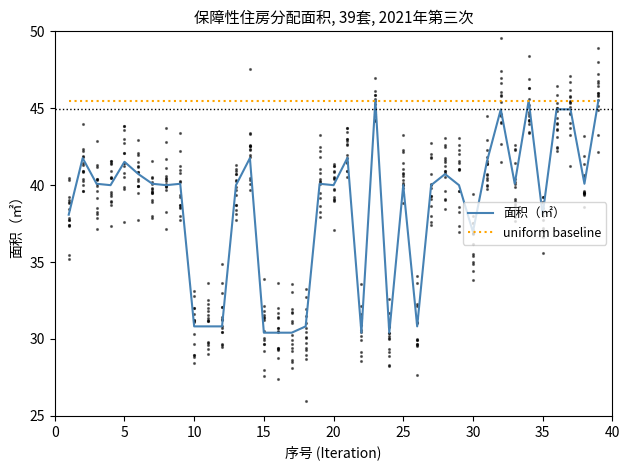

What is the maximum value shown in the chart?

45.5